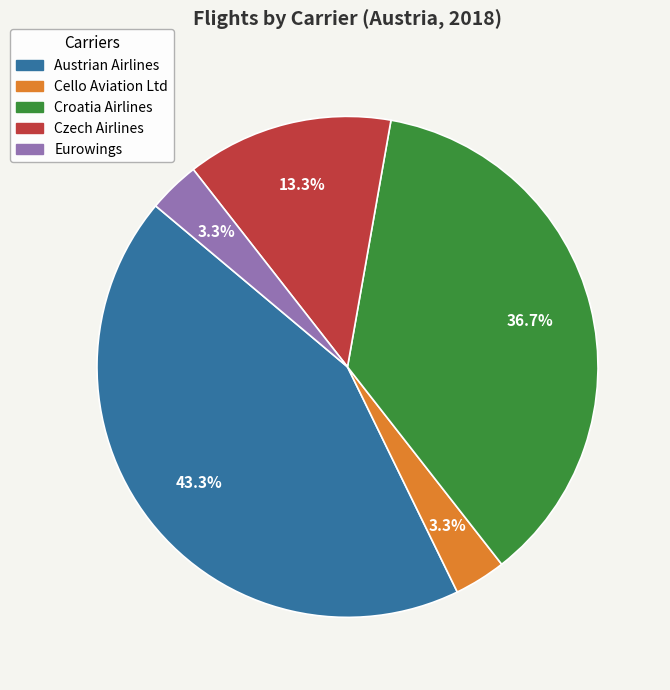

Which has a higher value, Czech Airlines or Austrian Airlines?

Austrian Airlines